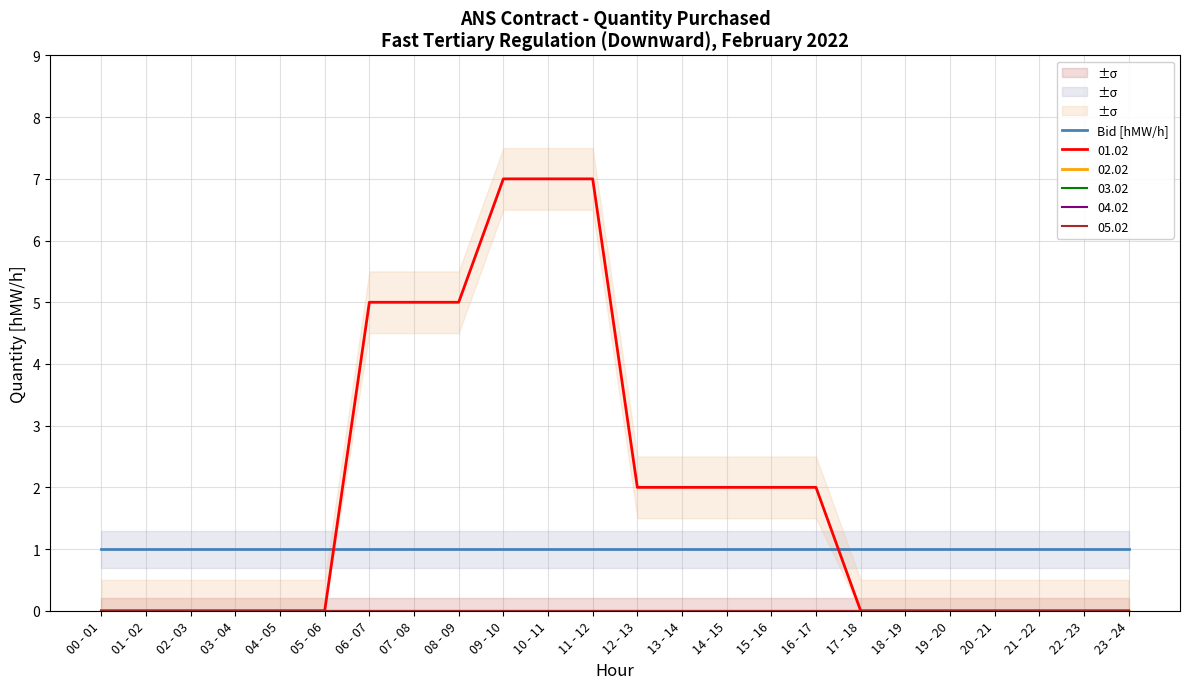

True or false: 03.02 and 04.02 cross at least once.

False